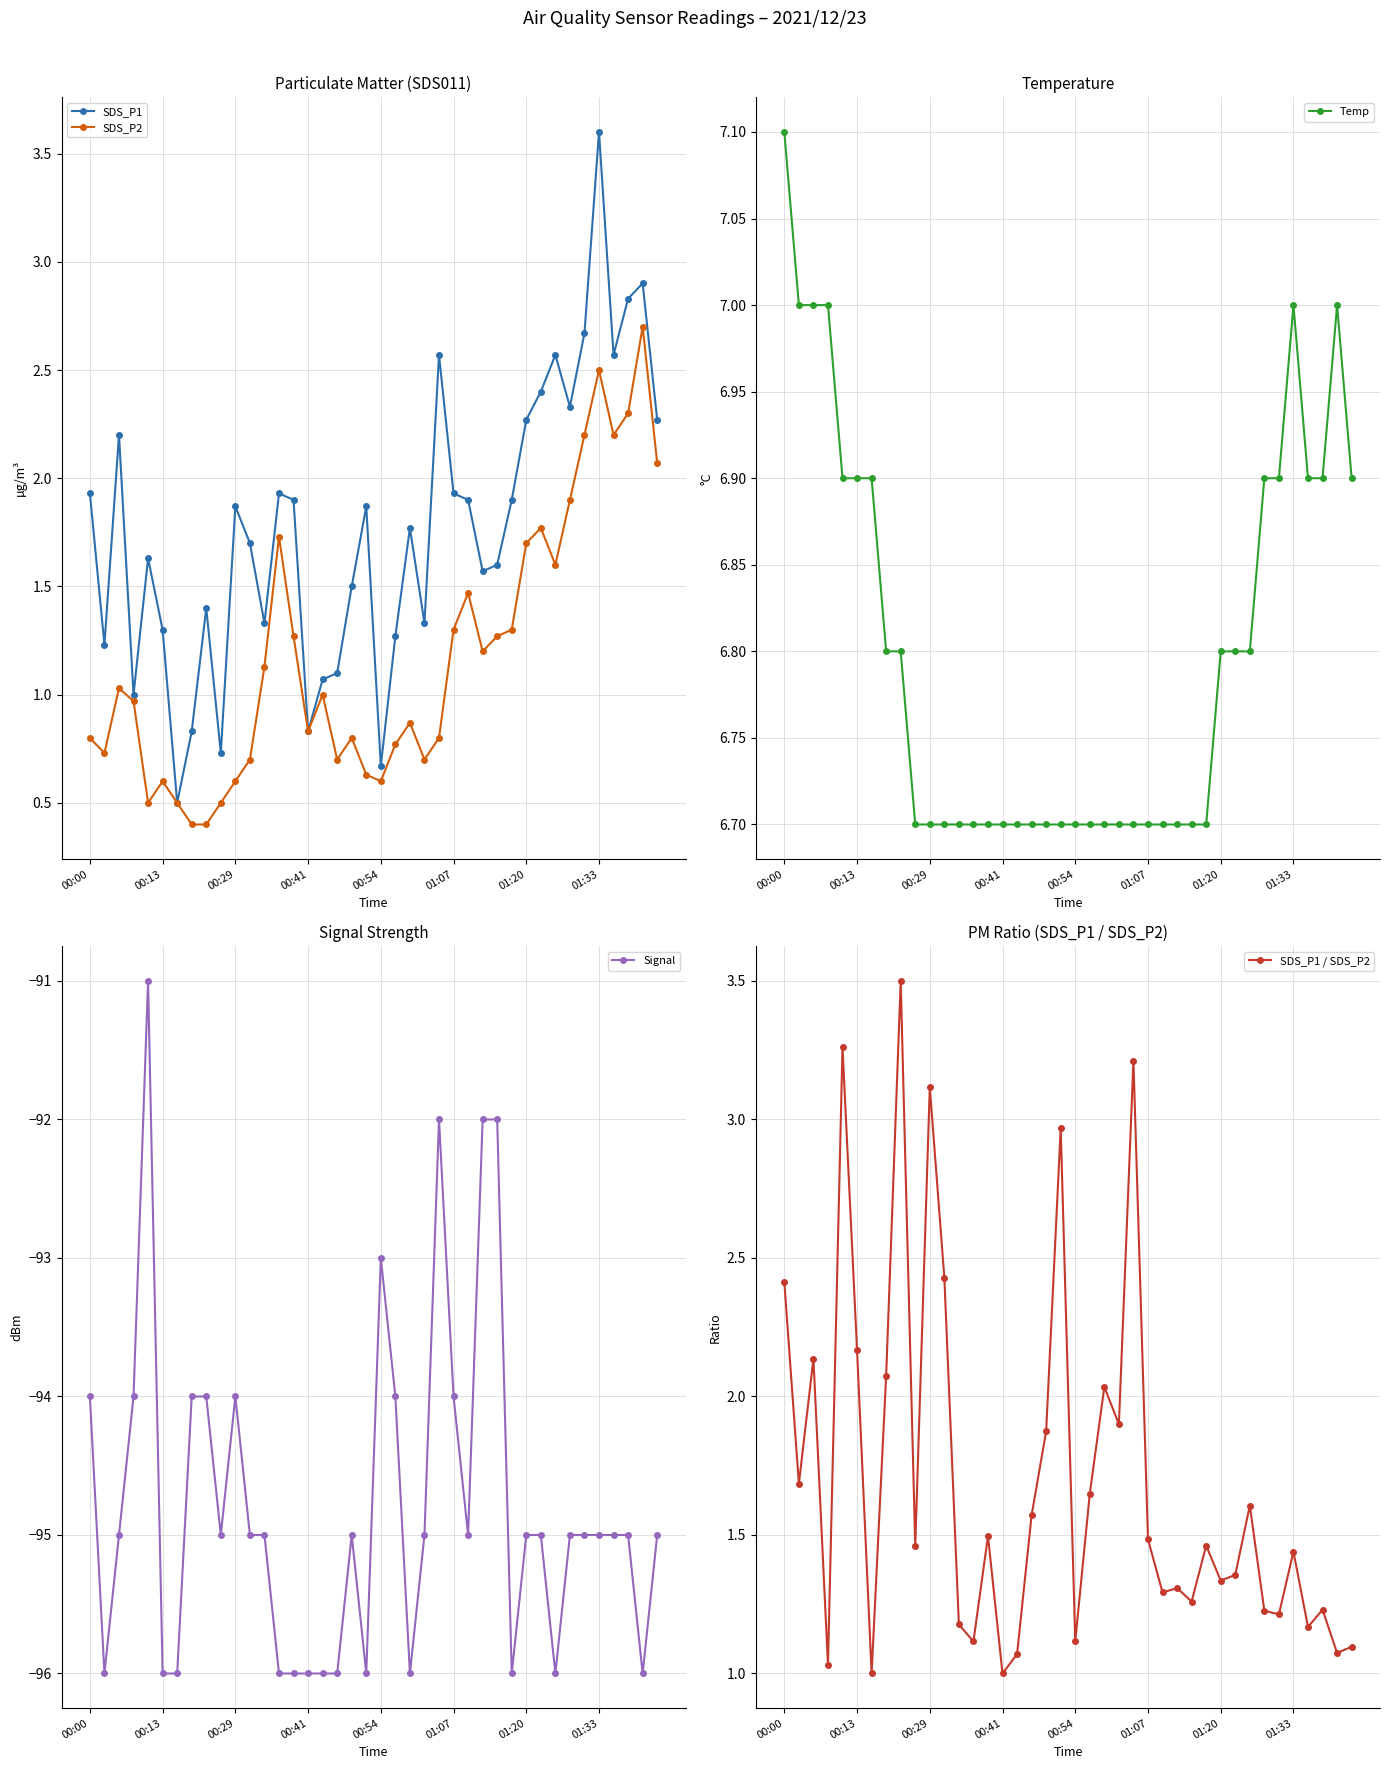

At 28, list the series in order from largest to smallest.

Temp, SDS_P1, SDS_P2, SDS_P1 / SDS_P2, Signal